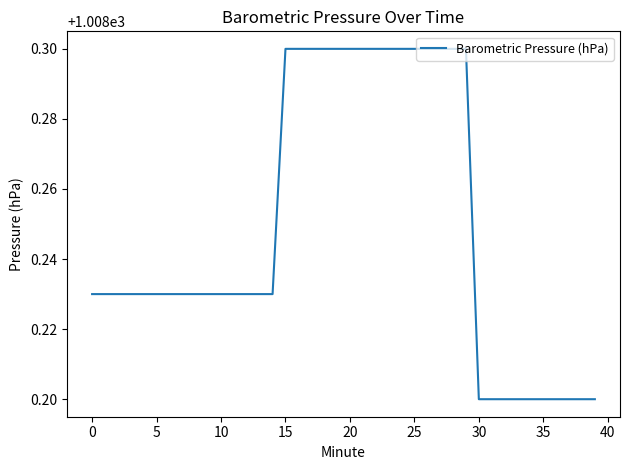

What is the maximum value shown in the chart?

1008.3